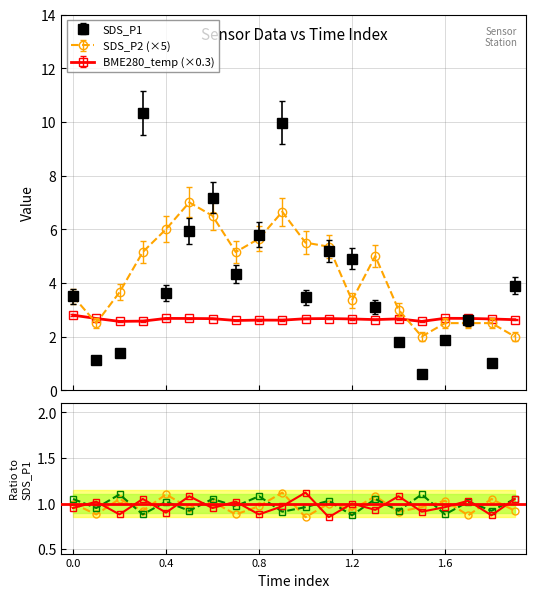

How many interior local peaks does the ratio1 series have?

8